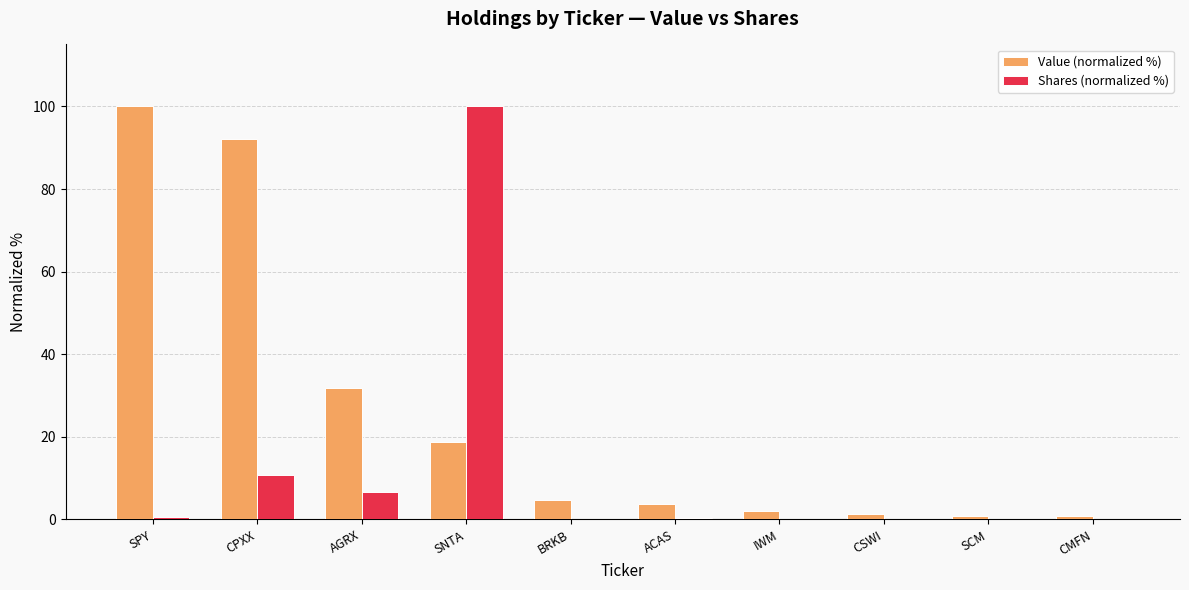

What value does the Value (normalized %) series have at AGRX?

31.9